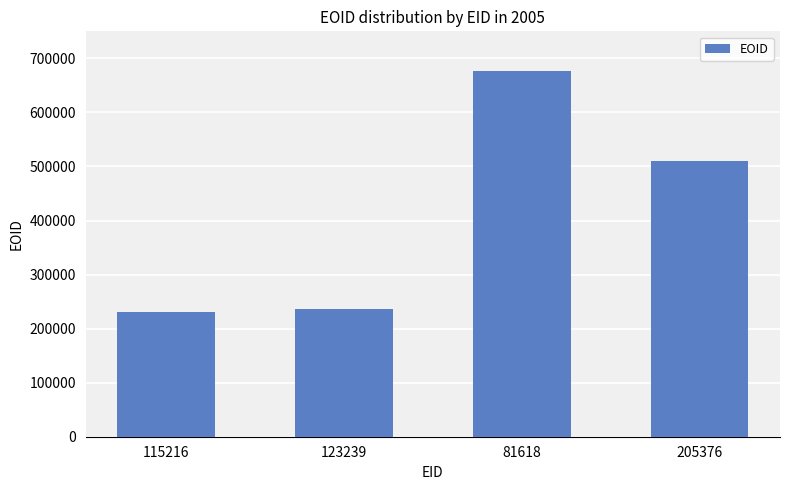

Where does the data first go above 510211?

81618